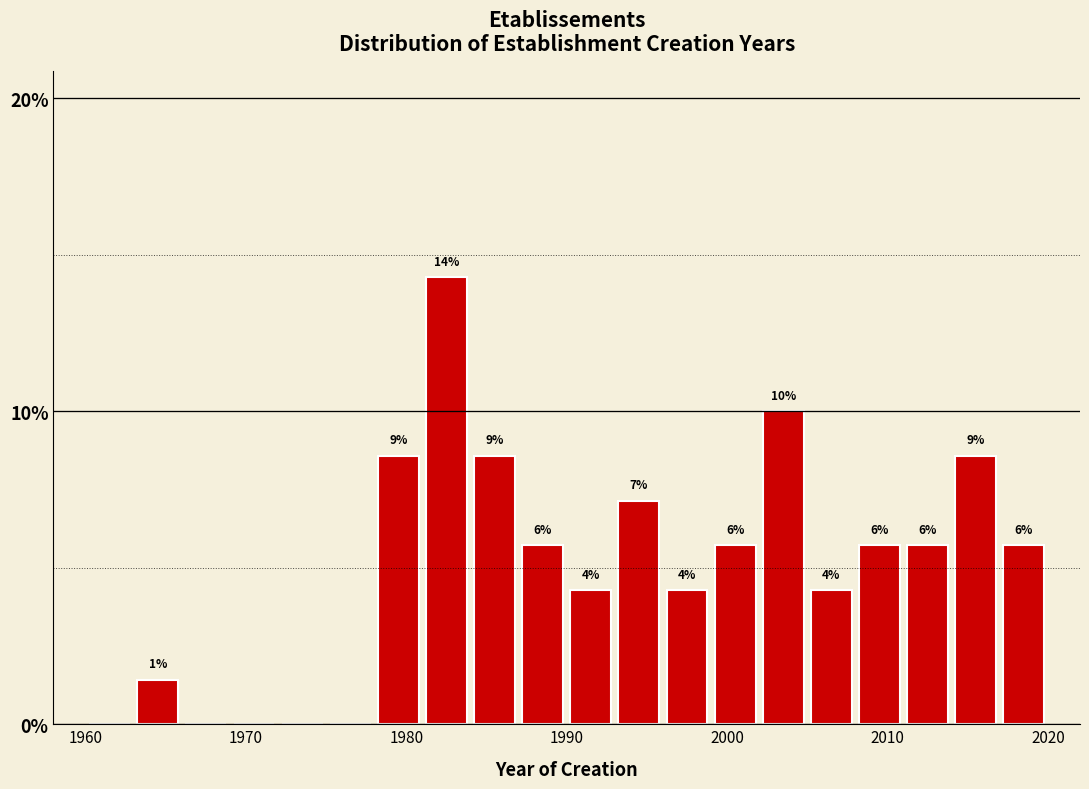

Around what value on the x-axis is the tallest bar? Give the approximate position of its centre, as read against the axis.

1983